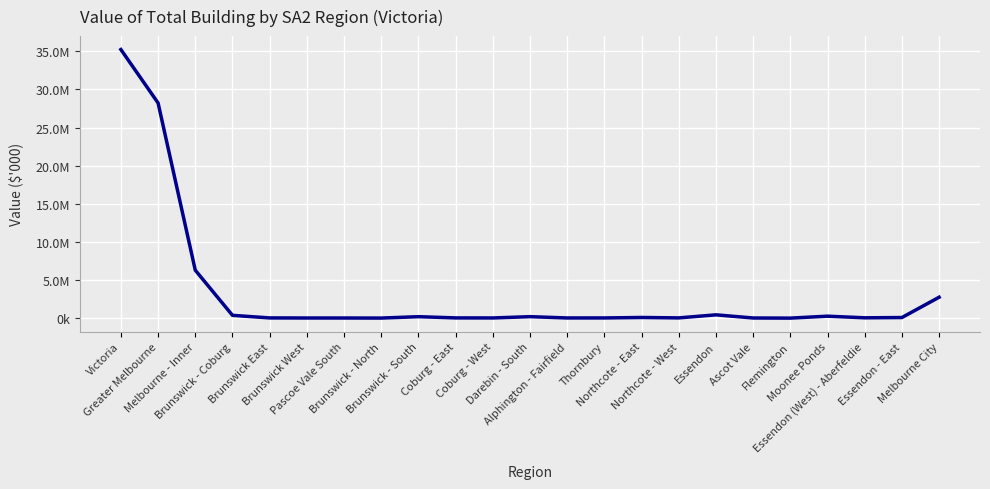

What is the minimum value shown in the chart?

10289.1